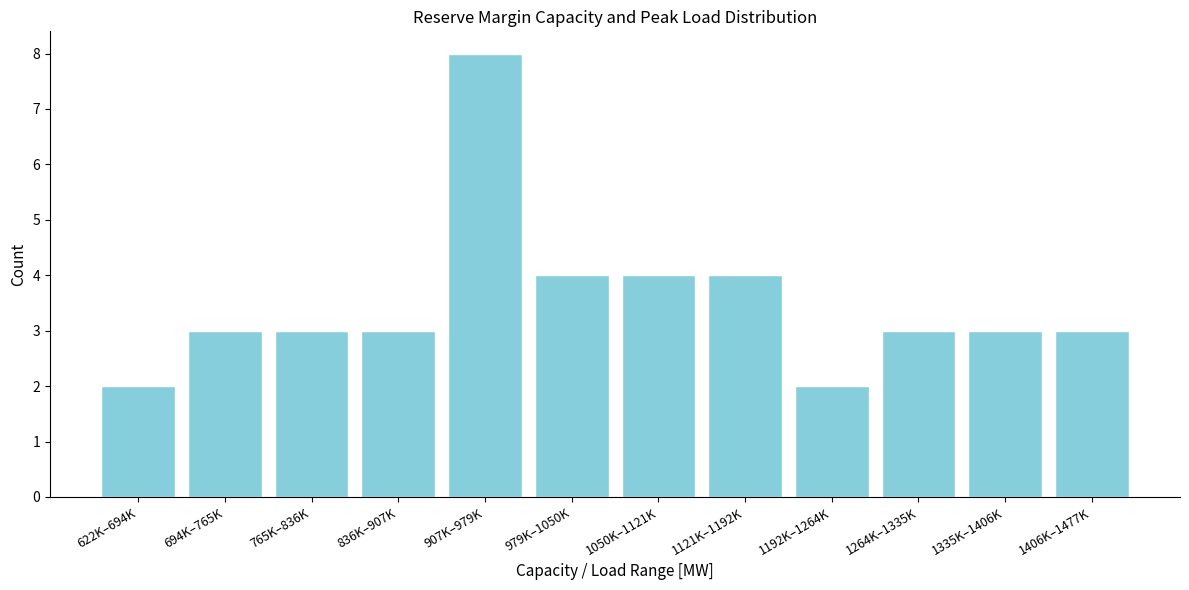

Reading left to right, list all the values displayed in this chart.

2	3	3	3	8	4	4	4	2	3	3	3